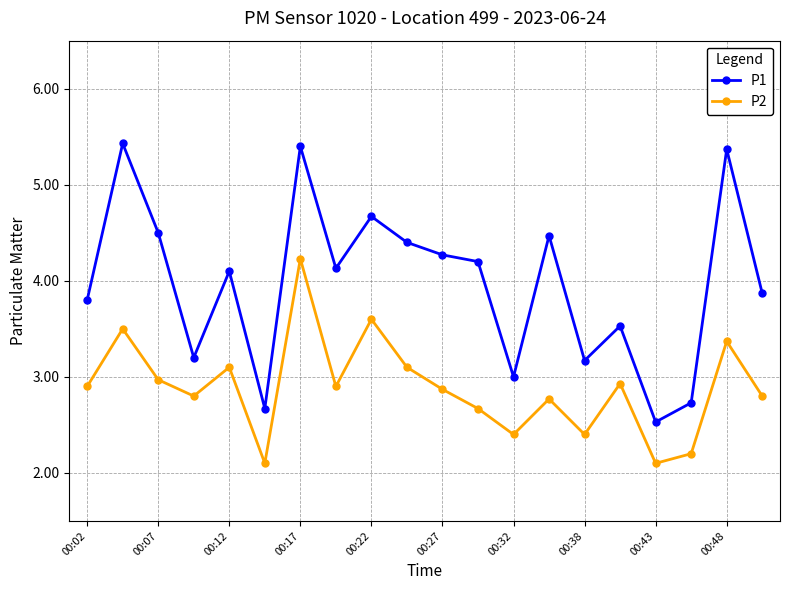

What is the highest value of the P1 series?

5.4